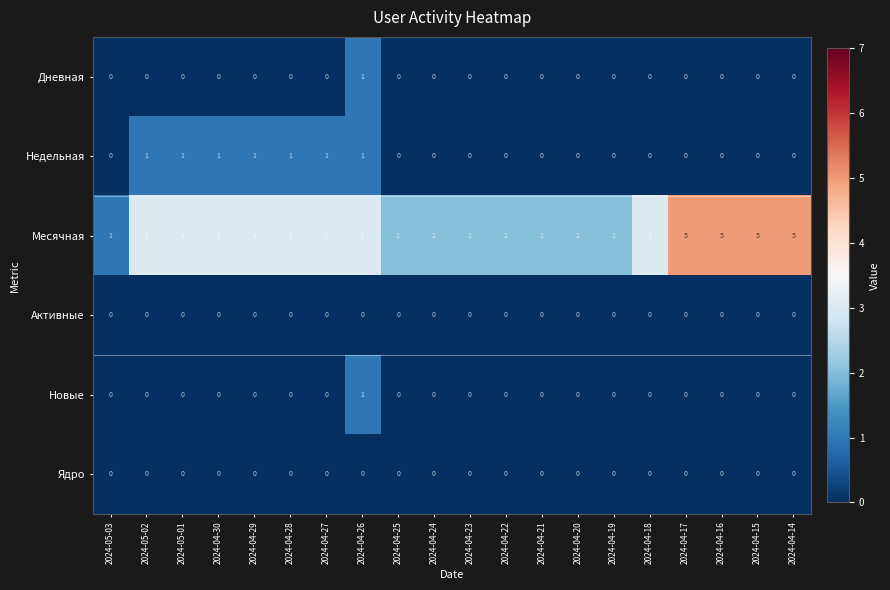

What is the greatest value displayed?

5